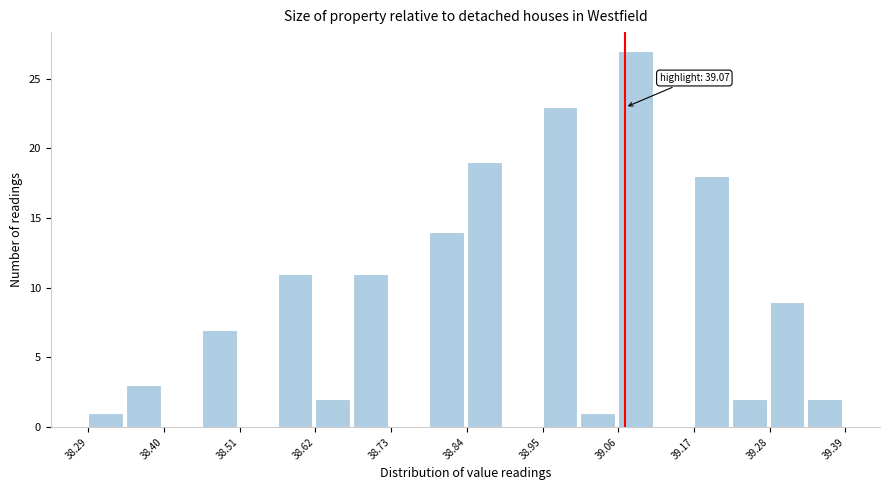

Read against the x-axis, roughly where is the centre of the tallest bar?

39.08